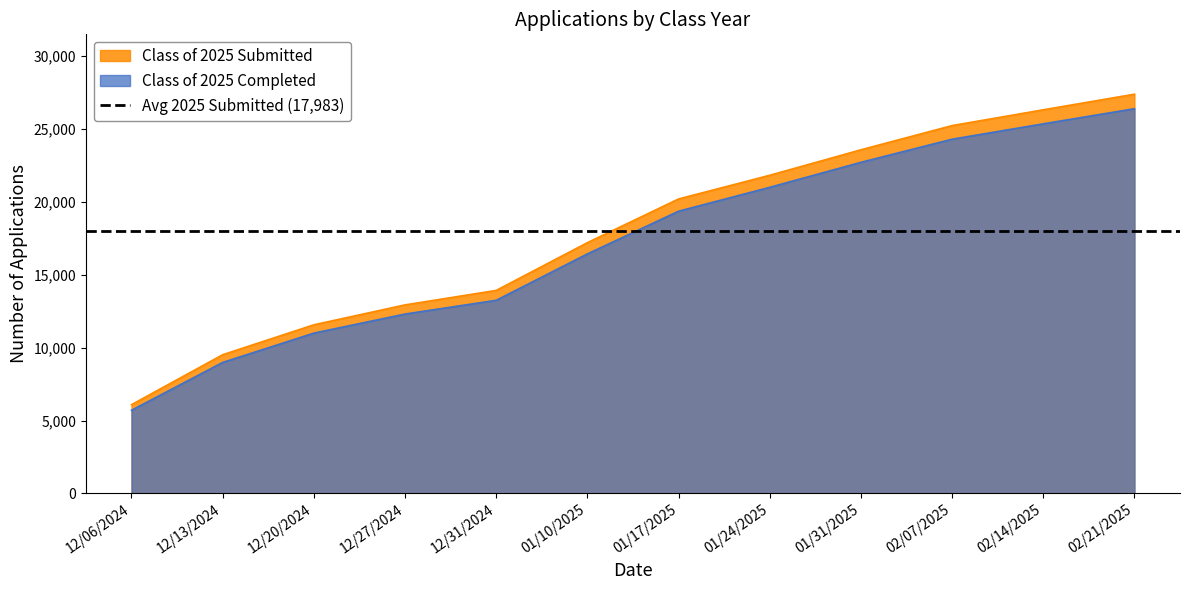

True or false: Class of 2025 Submitted and Class of 2025 Completed cross at least once.

False